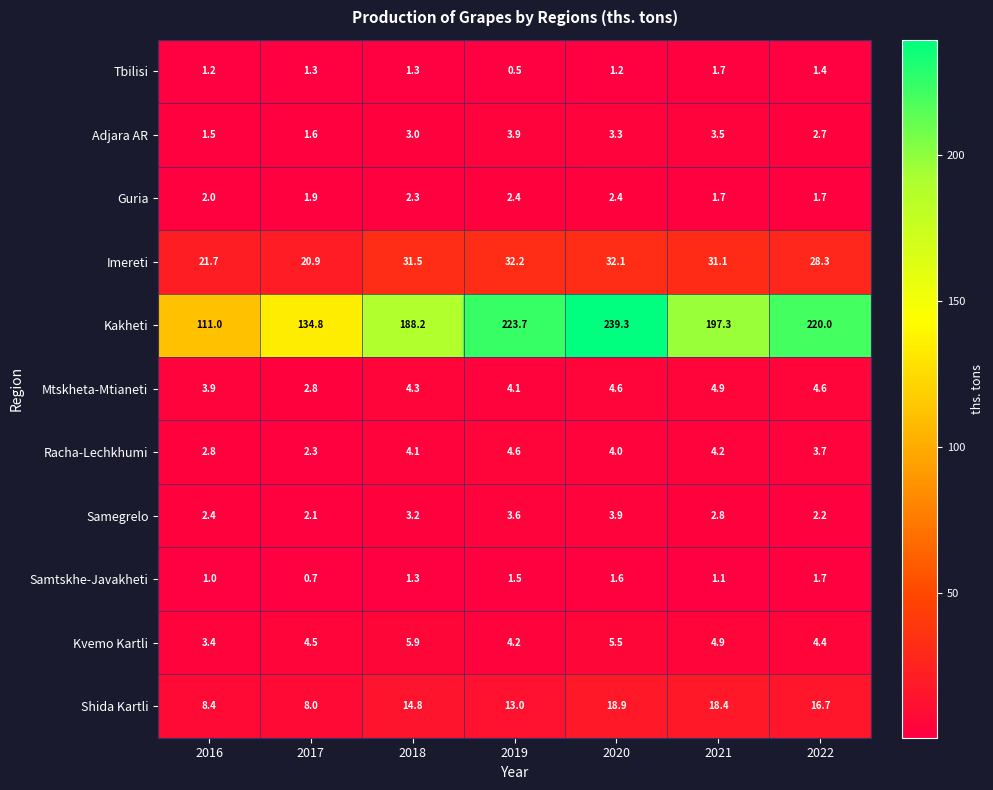

Which label corresponds to the smallest value in the chart?

2019